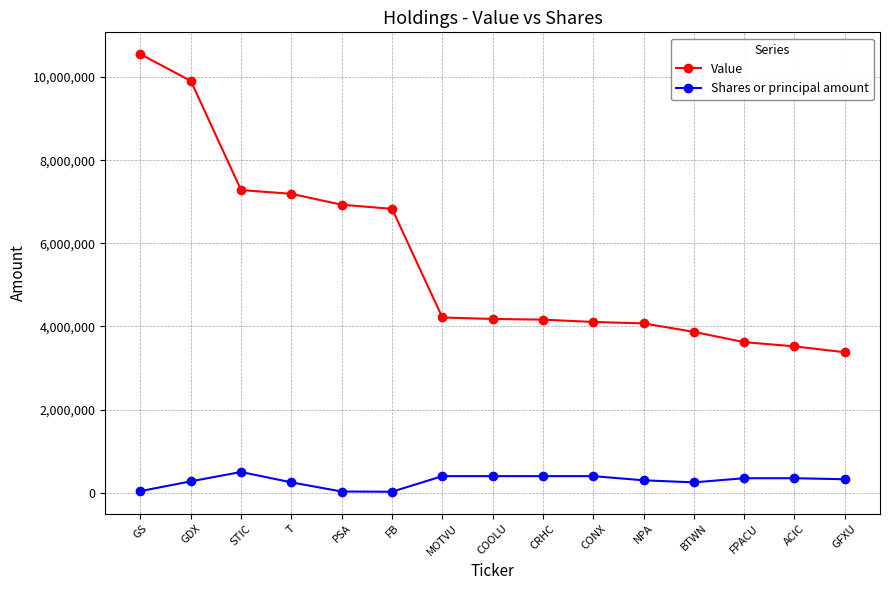

At FPACU, list the series in order from largest to smallest.

Value, Shares or principal amount